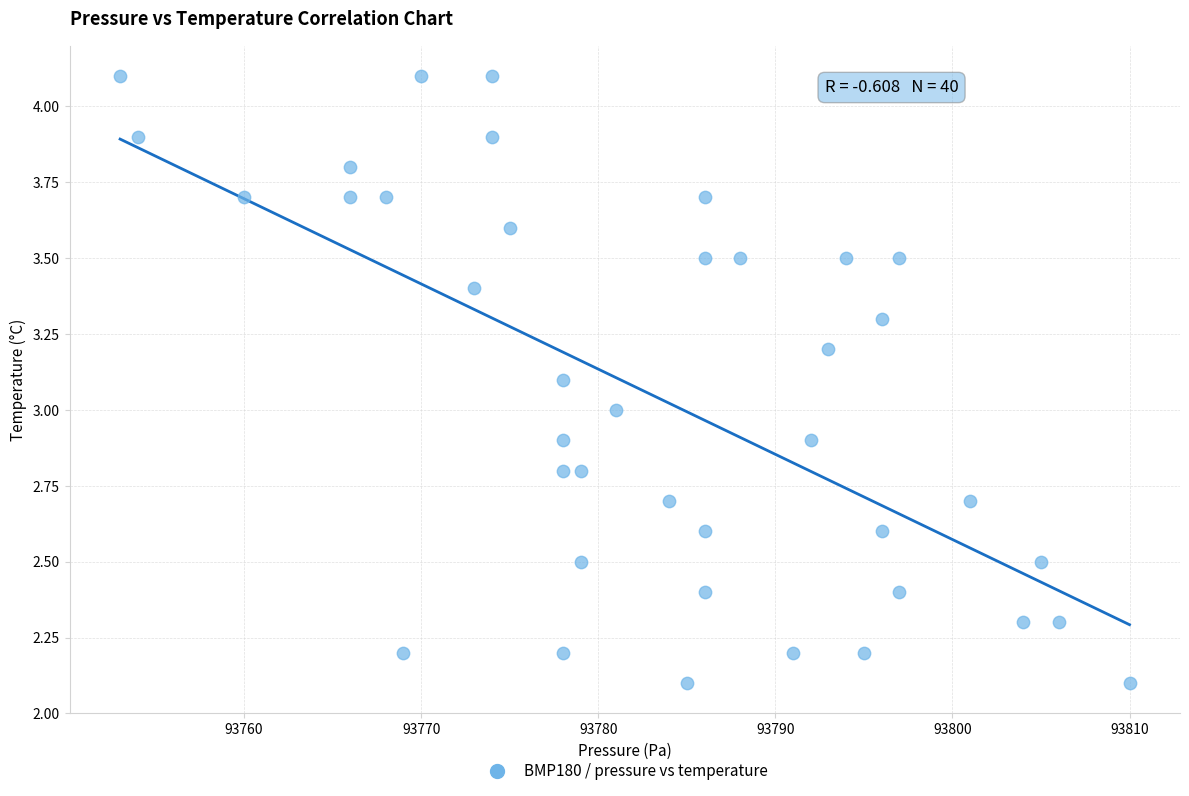

What is the range of Y values (max minus min)?

2.0